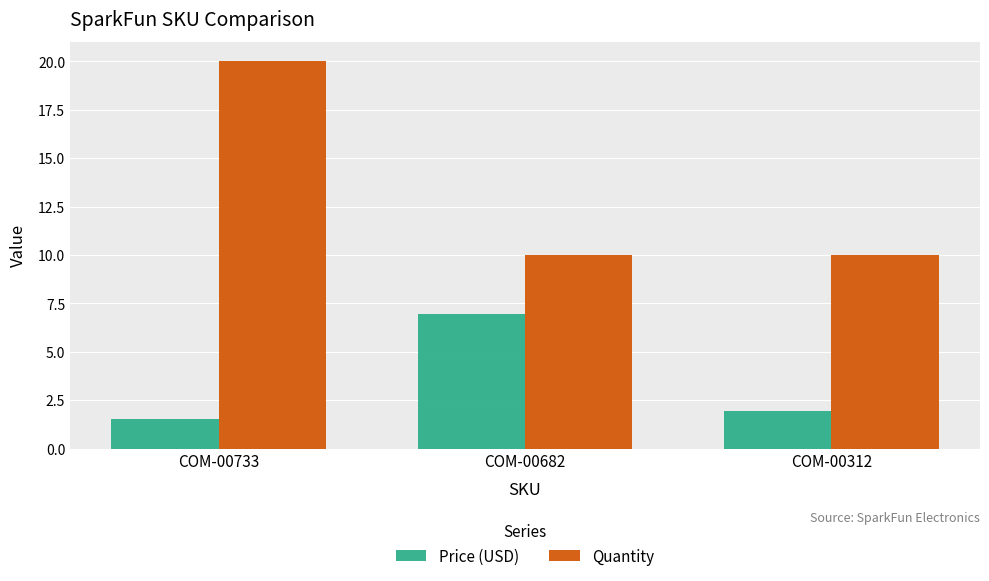

Is the value of Price (USD) at COM-00682 greater than the value of Quantity at COM-00312?

No